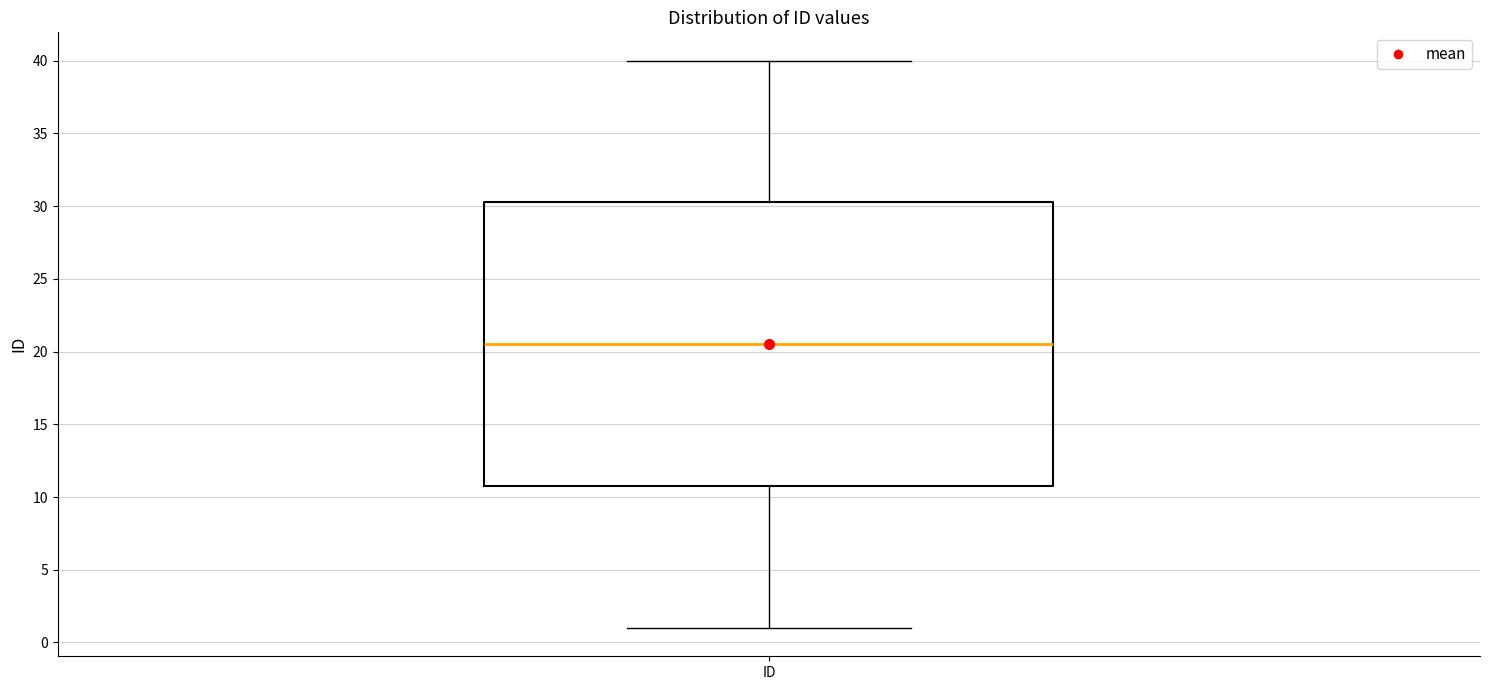

Transcribe this box plot: give where the median line is, the range the box spans, and where the two whiskers end, as read against the y-axis. The values are not printed on the chart, so give them approximately, as read against the axis.

median 20.5, box 11.0 to 30.5, whiskers 1.0 to 40.0